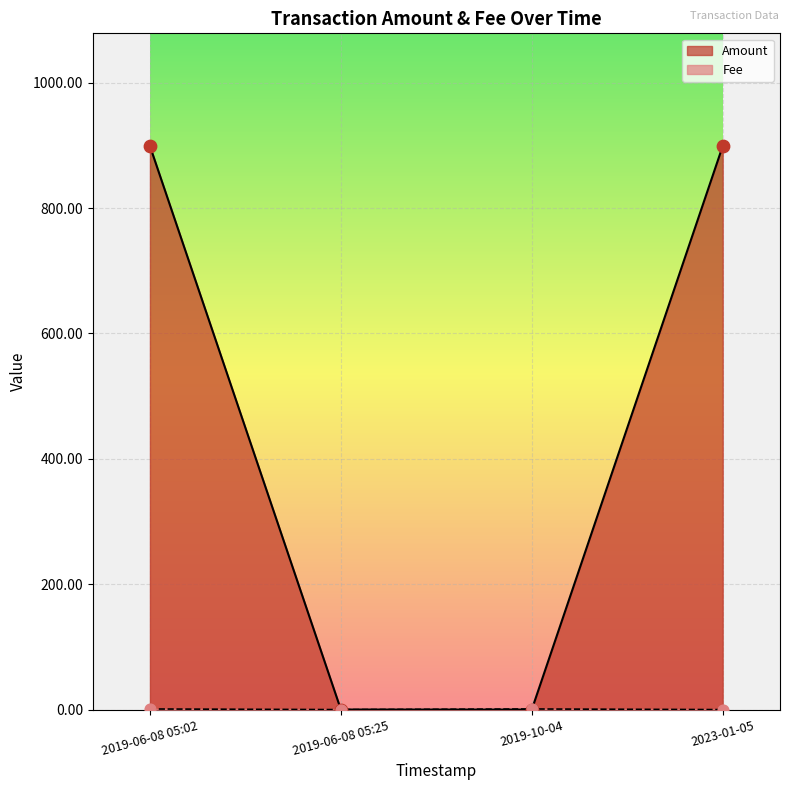

Which series has the largest total across all categories?

Amount